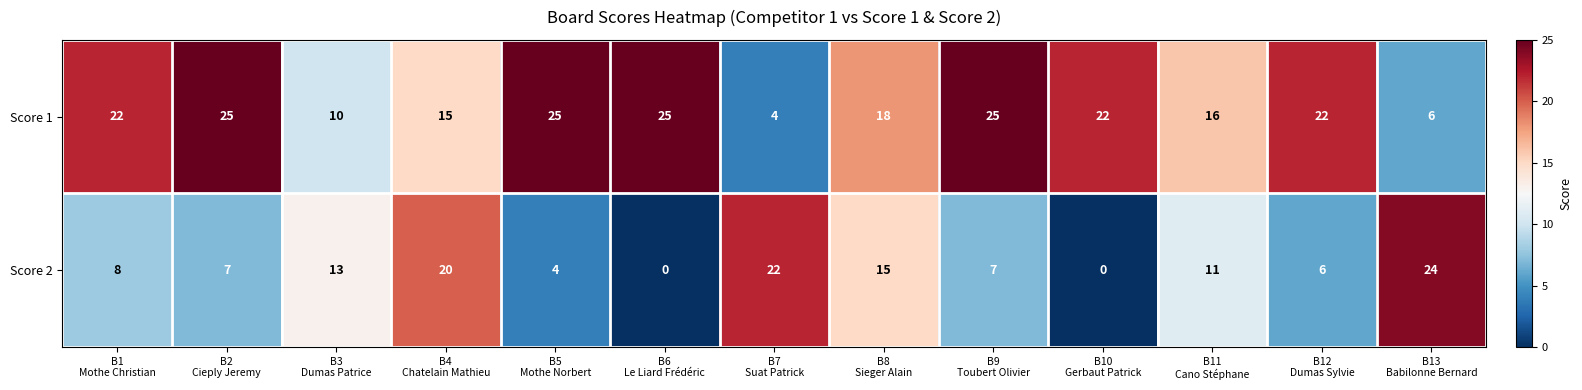

Which series has the widest spread of values?

Score 2